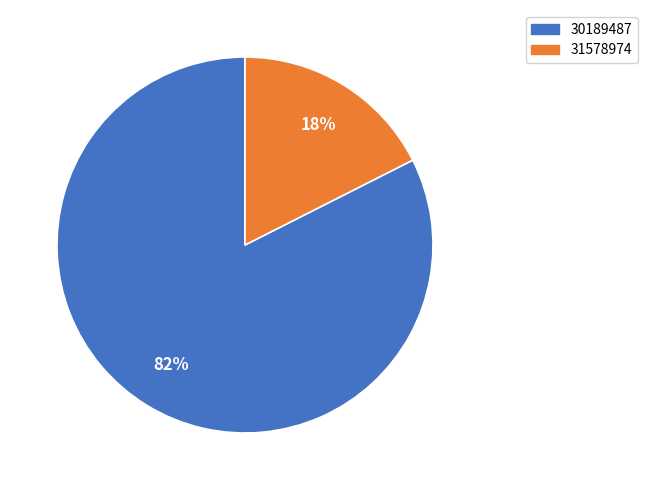

The 30189487 slice represents 74% of the pie. True or false?

False